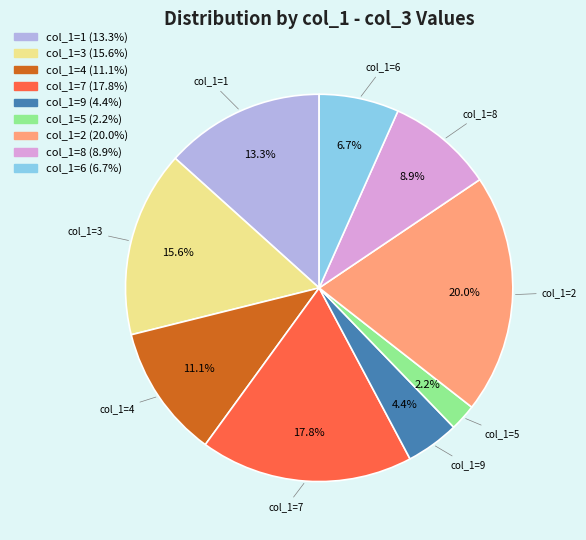

Is there any slice that represents more than half of the pie?

No